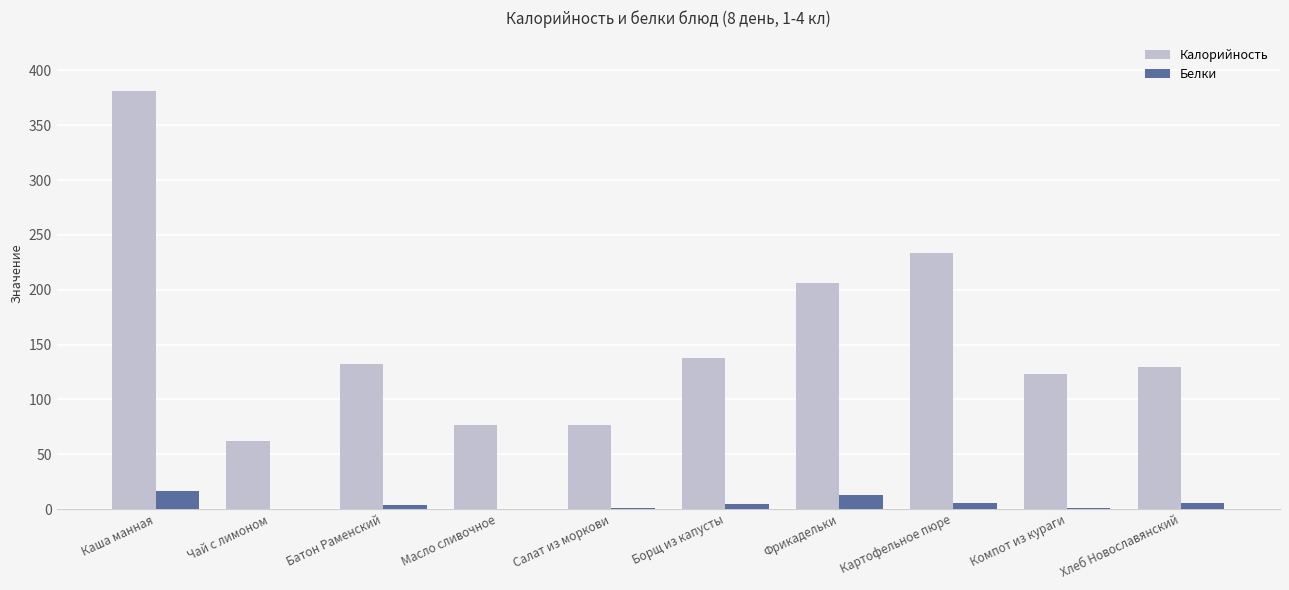

What is the sum of all Белки values?

51.4